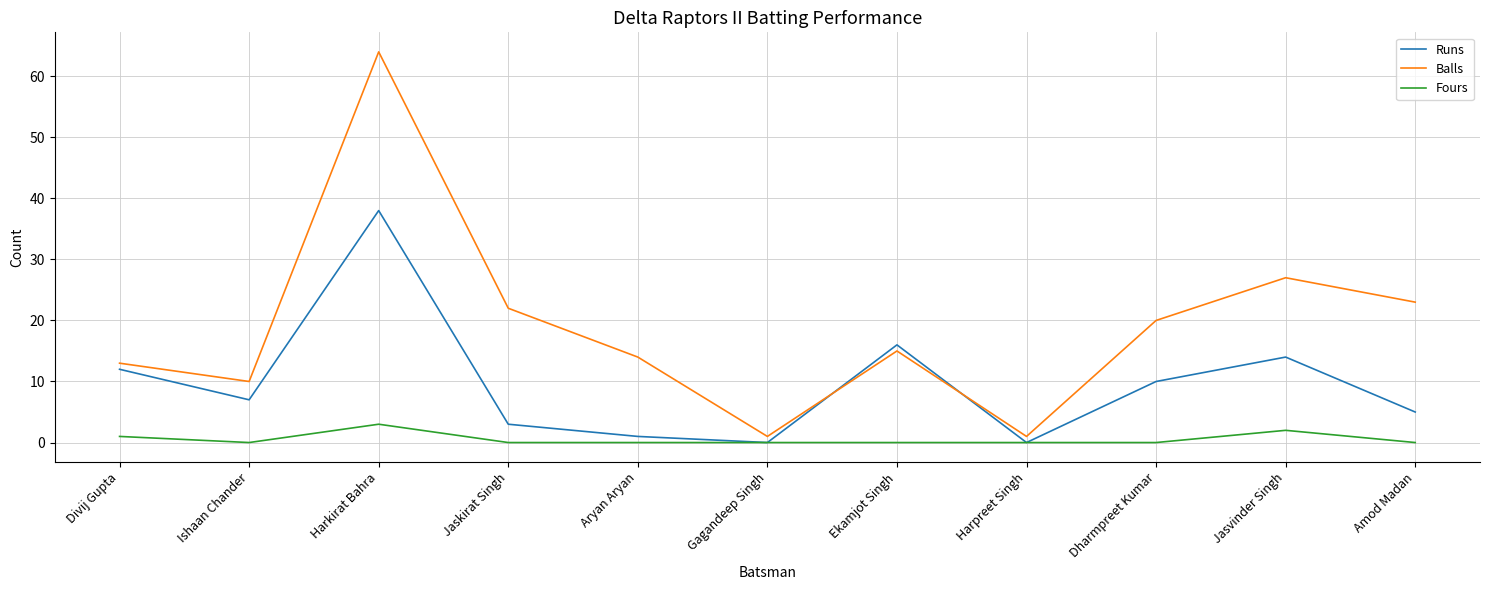

Reading left to right, what are all the values shown in this chart?

Runs: 12	7	38	3	1	0	16	0	10	14	5
Balls: 13	10	64	22	14	1	15	1	20	27	23
Fours: 1	0	3	0	0	0	0	0	0	2	0